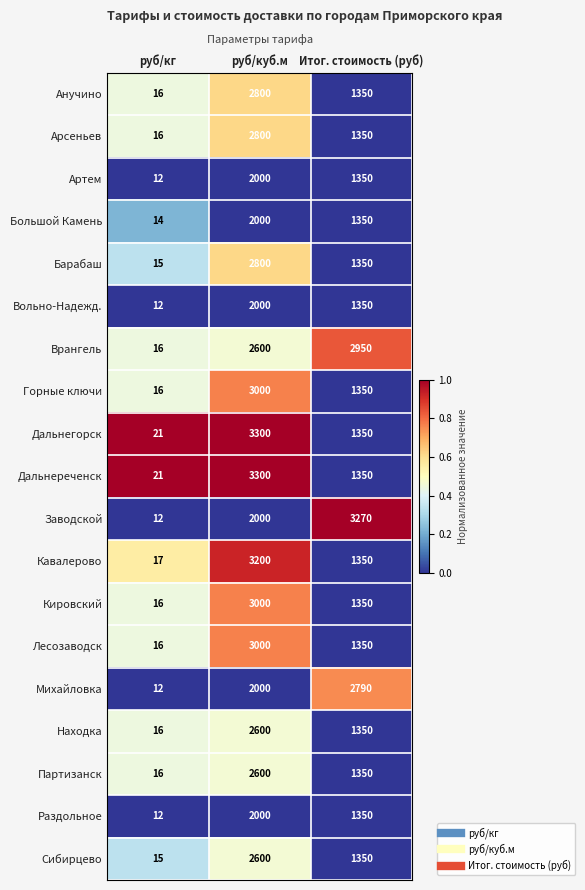

Count the Заводской values in the range 12 to 3270.

3